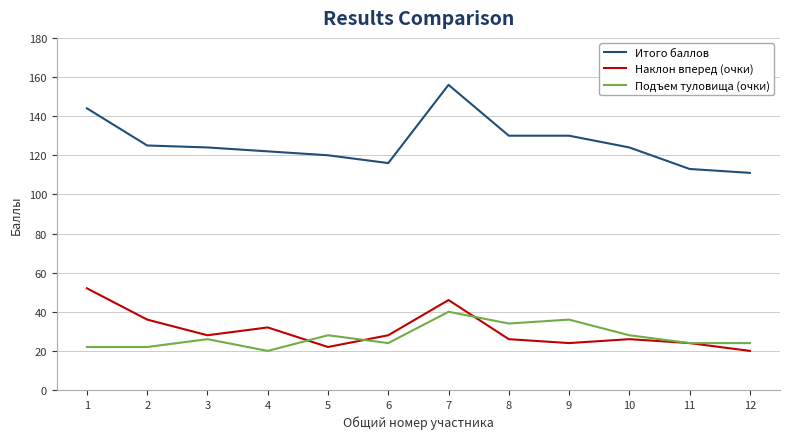

After their last crossing, which series has the higher values: Наклон вперед (очки) or Подъем туловища (очки)?

Подъем туловища (очки)